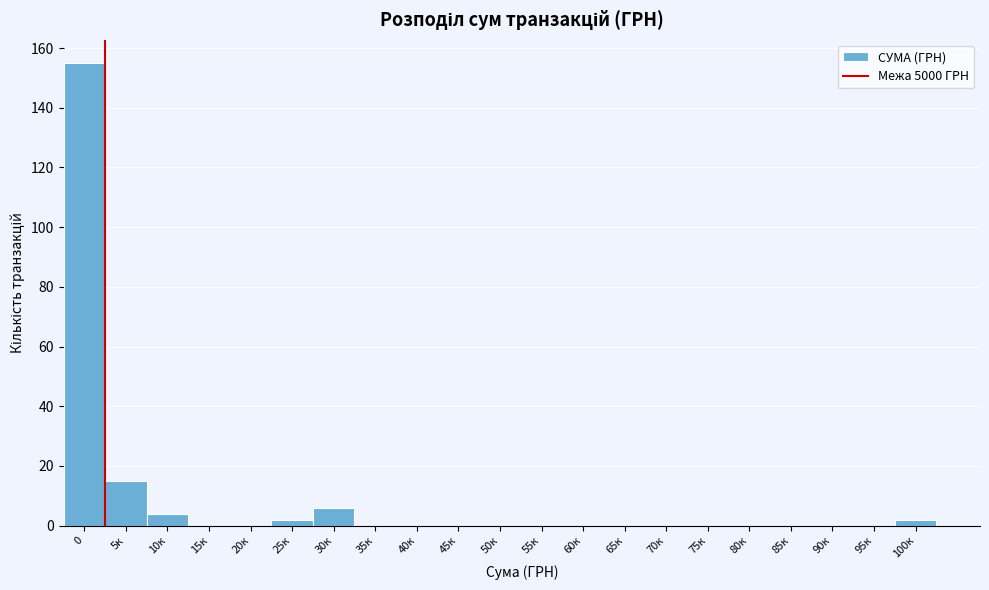

Reading left to right, list all the values displayed in this chart.

0=155	5к=15	10к=4	15к=0	20к=0	25к=2	30к=6	35к=0	40к=0	45к=0	50к=0	55к=0	60к=0	65к=0	70к=0	75к=0	80к=0	85к=0	90к=0	95к=0	100к=2